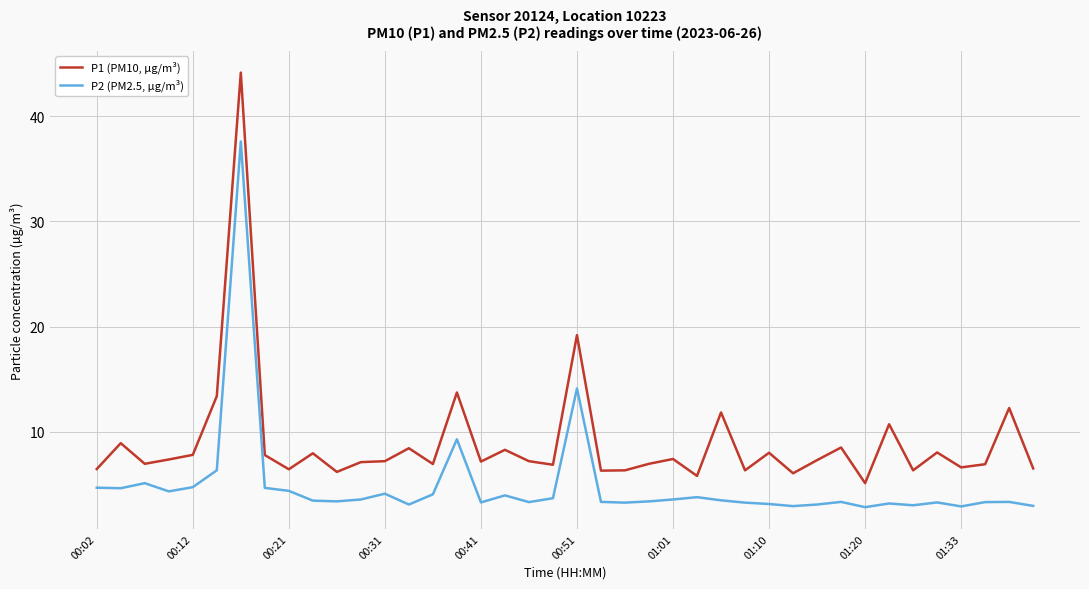

True or false: P2 (PM2.5, µg/m³) and P1 (PM10, µg/m³) intersect in this chart.

False